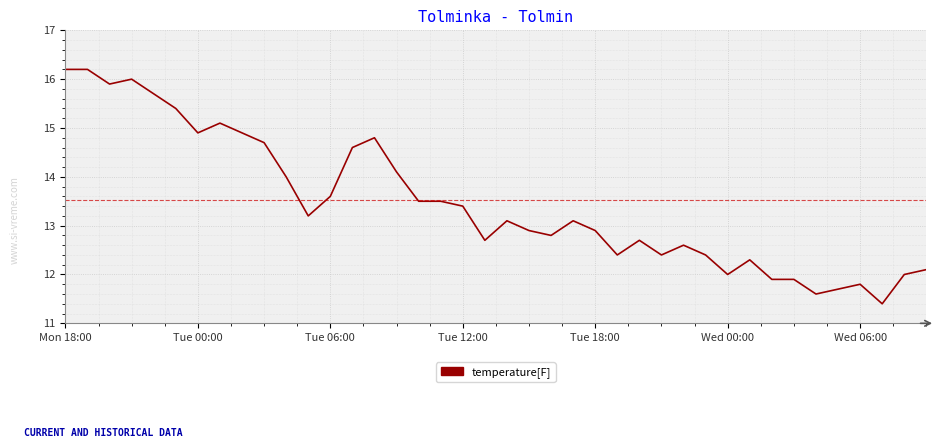

What is the smallest value displayed?

11.4